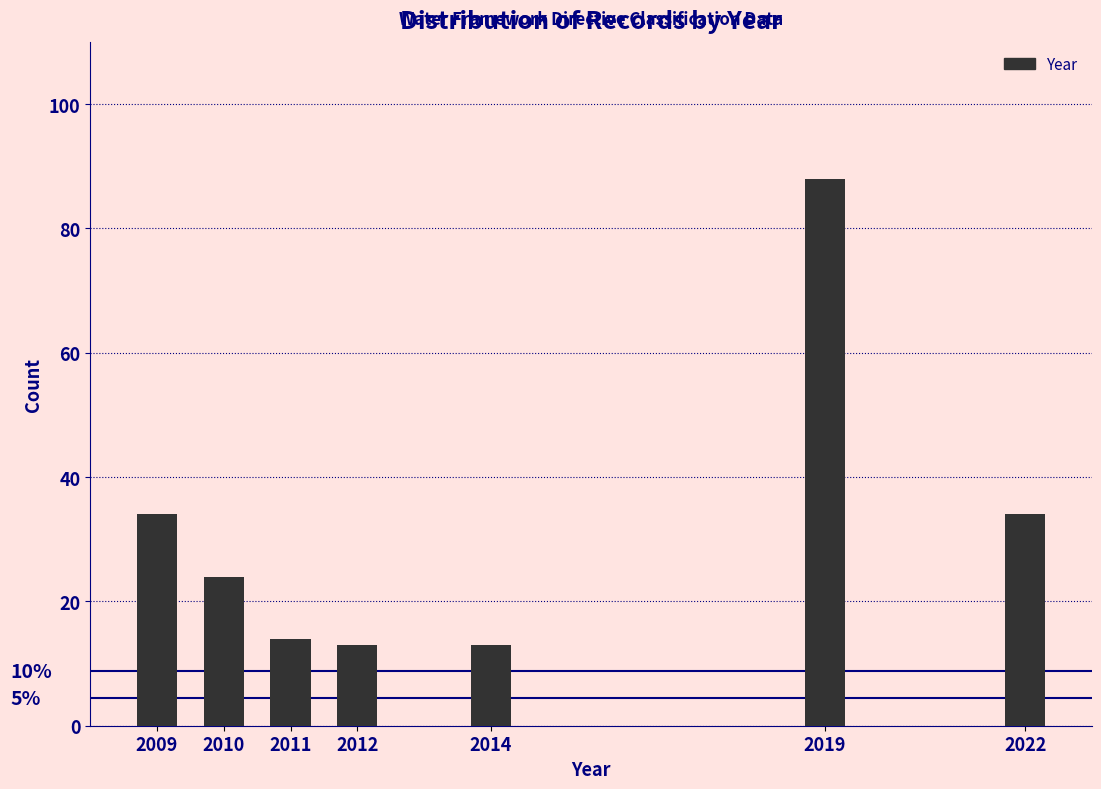

Reading left to right, extract all data points from this chart.

34	24	14	13	13	88	34